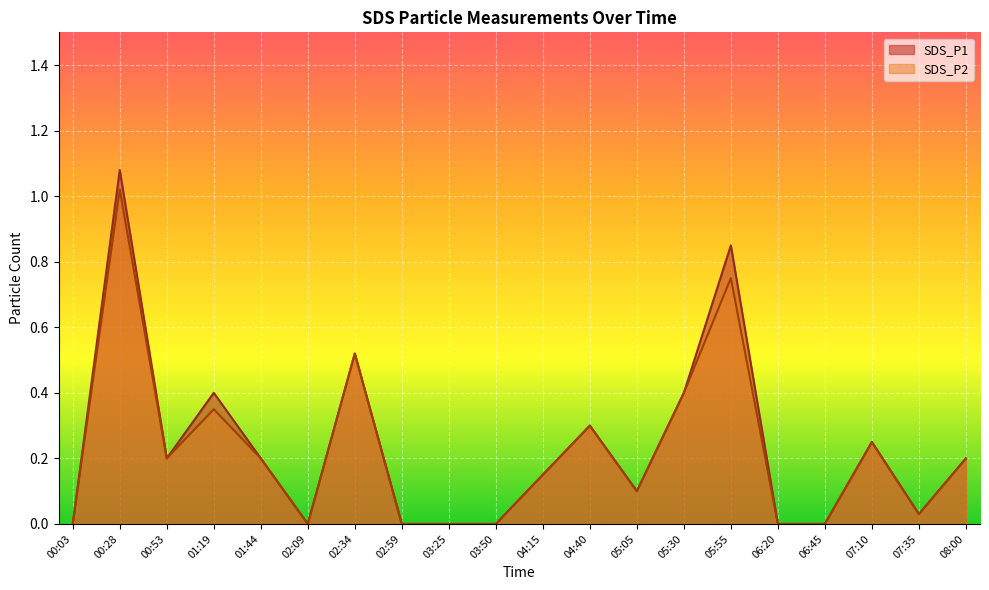

What is the difference between the maximum and second lowest values in the SDS_P2 series?

1.0